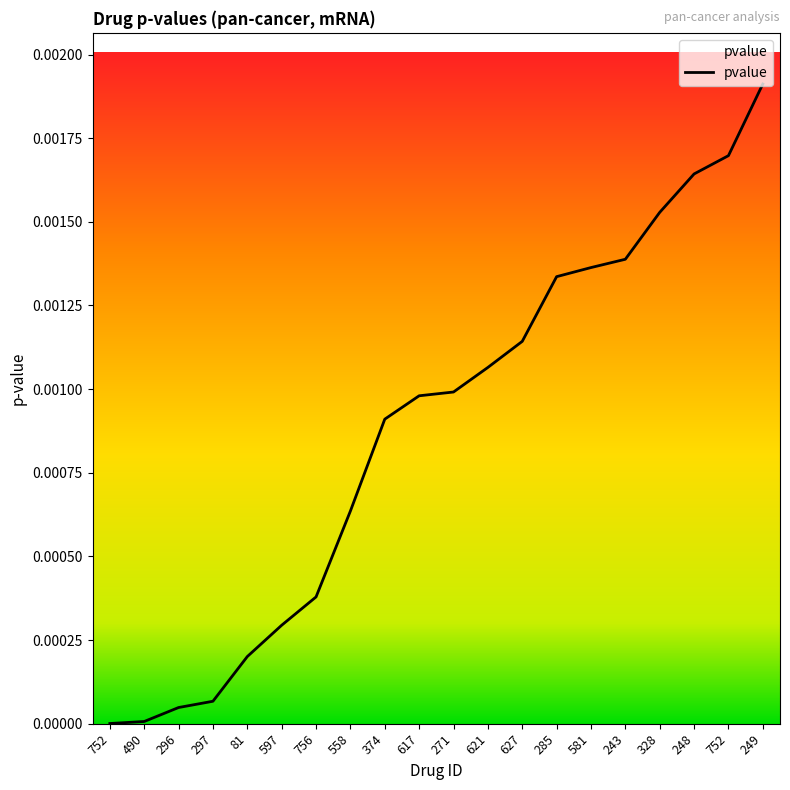

Between 627 and 756, which is larger?

627